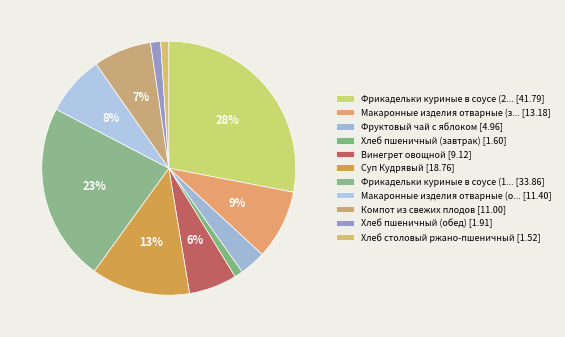

How many slices are in this pie chart?

11